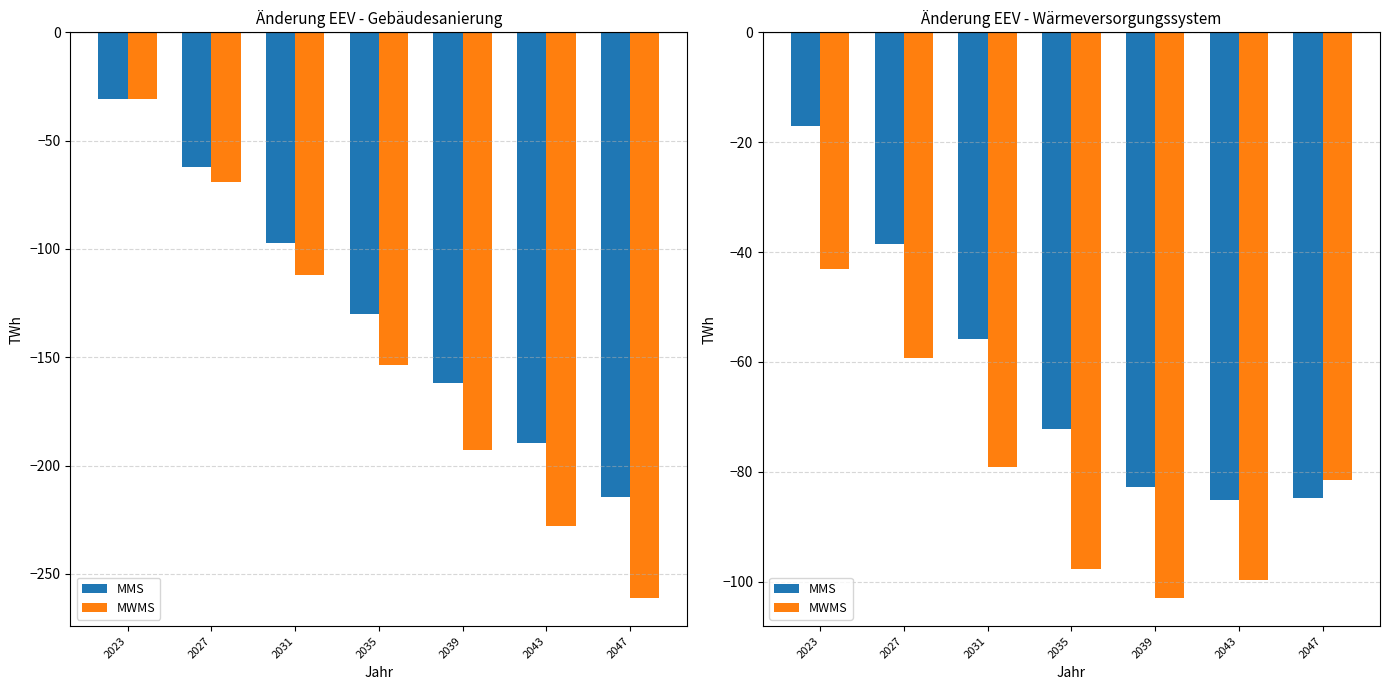

The MWMS series shows -43.1 at 2023. True or false?

True